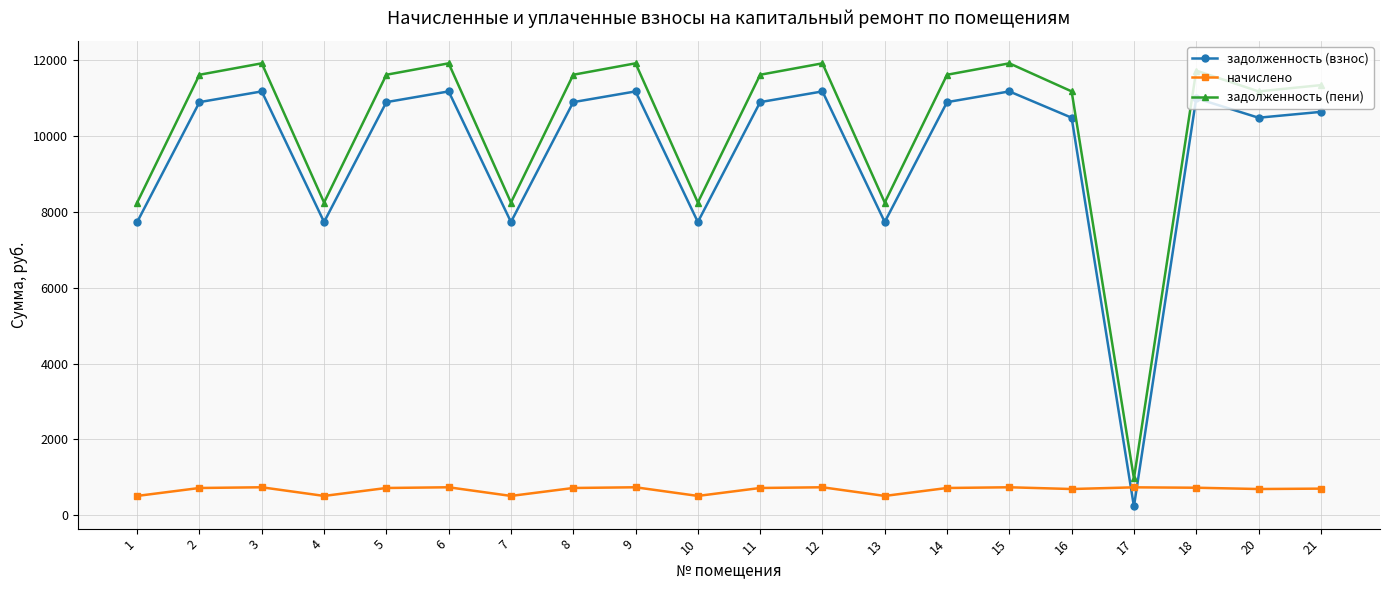

Is it true that начислено equals 512.0 at 4?

True